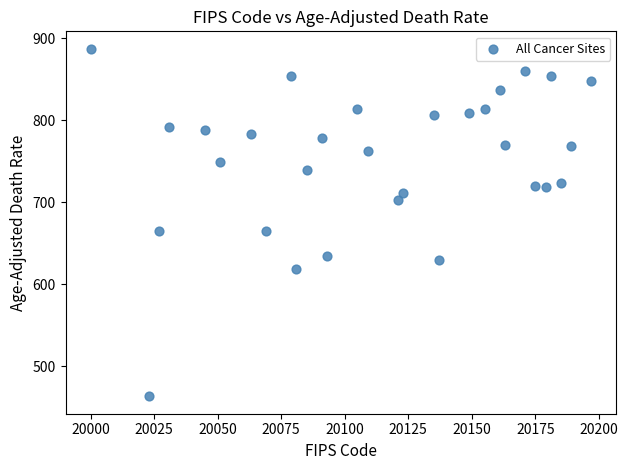

What is the range of X values (max minus min)?

197.0